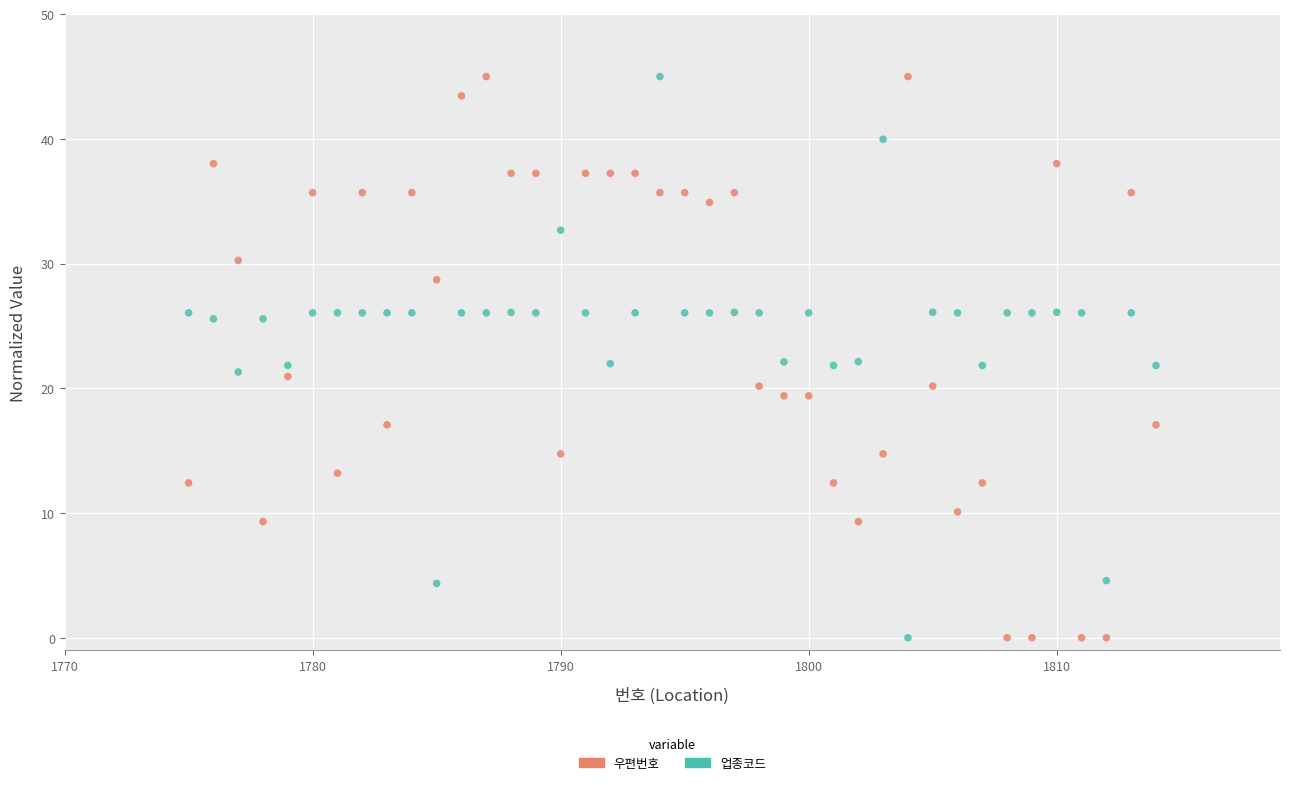

What is the X range (max minus min) for the scatter plot?

39.0